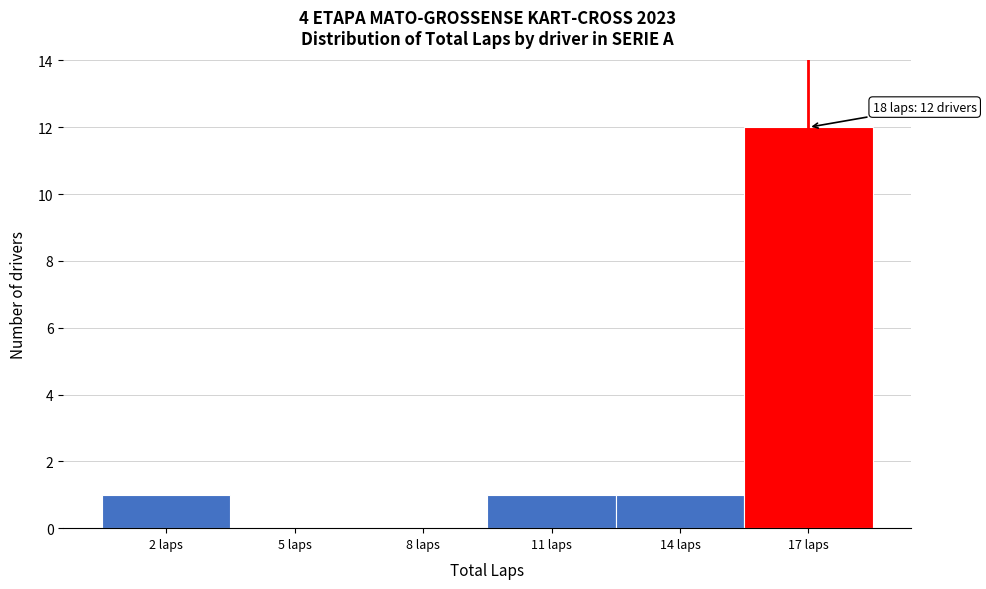

Reading left to right, what are all the values shown in this chart?

2 laps=1	5 laps=0	8 laps=0	11 laps=1	14 laps=1	17 laps=12